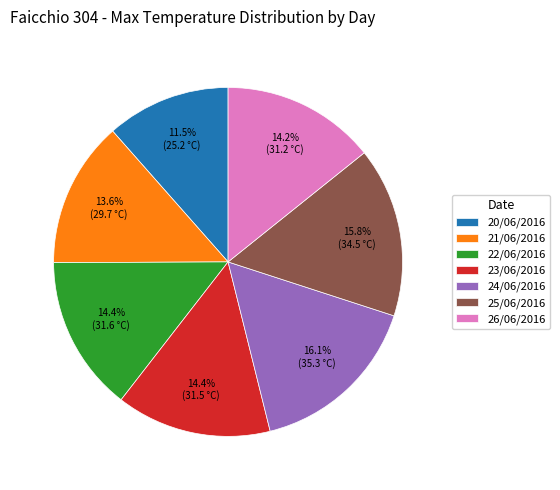

To the nearest percent, what is the combined percentage of 21/06/2016 and 20/06/2016?

25%